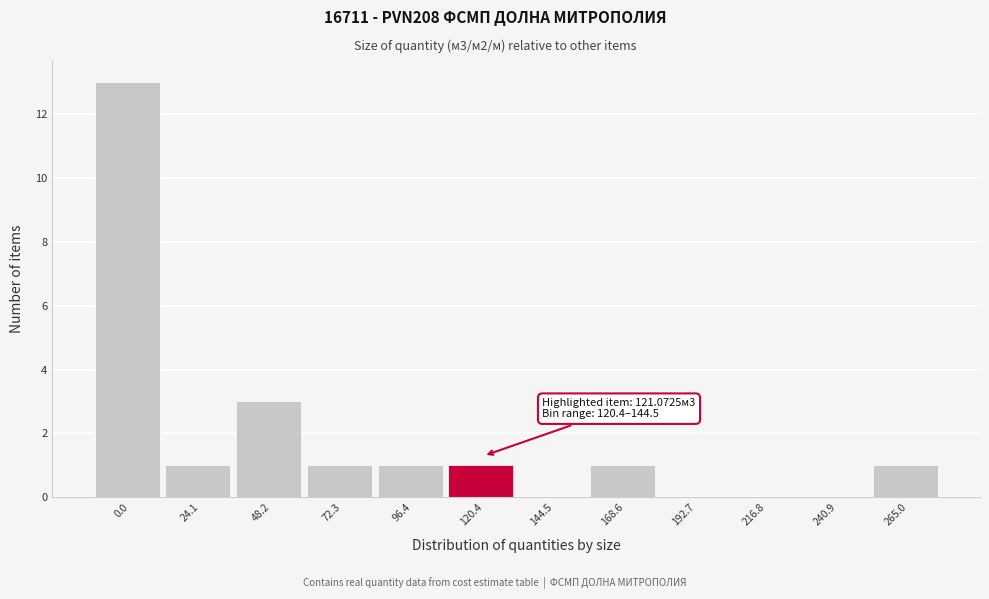

Reading left to right, what are all the values shown in this chart?

0.0=13	24.1=1	48.2=3	72.3=1	96.4=1	120.4=1	144.5=0	168.6=1	192.7=0	216.8=0	240.9=0	265.0=1